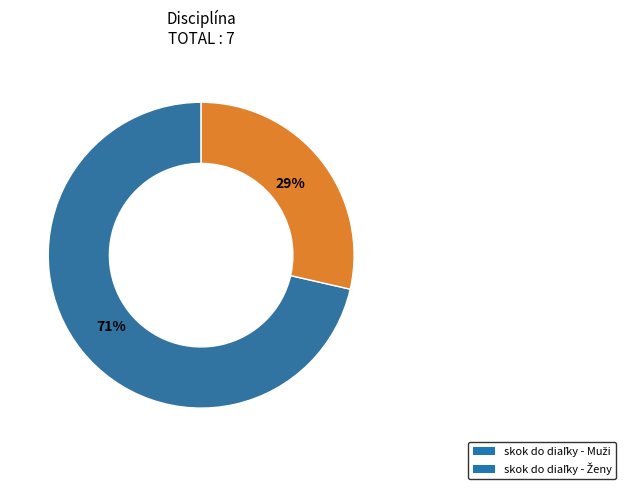

To the nearest percent, what is the average slice percentage?

50%